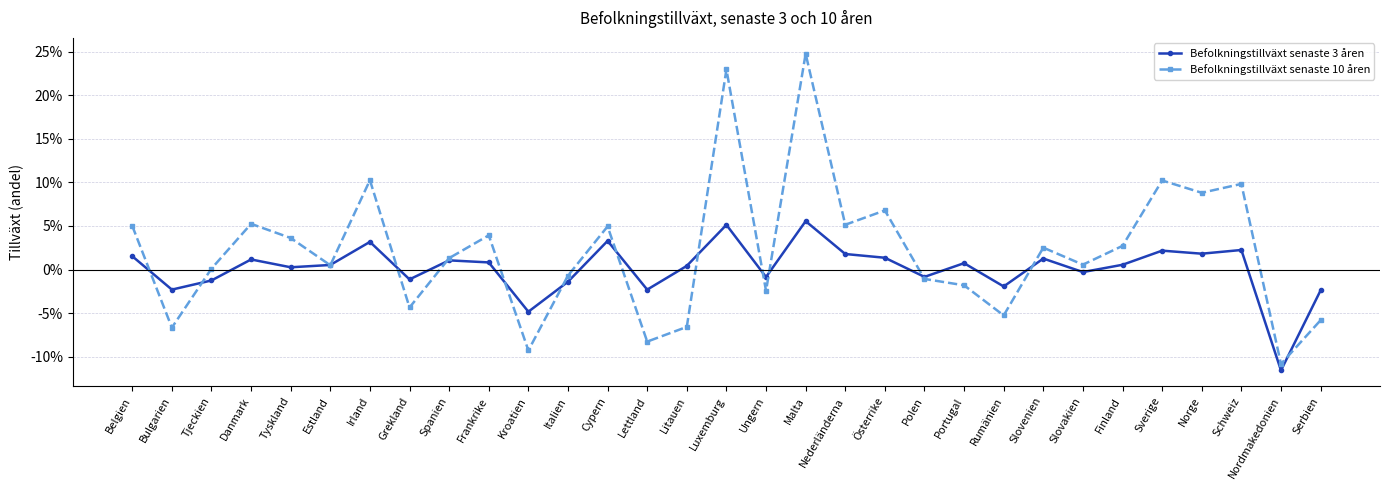

True or false: Befolkningstillväxt senaste 3 åren and Befolkningstillväxt senaste 10 åren intersect in this chart.

True